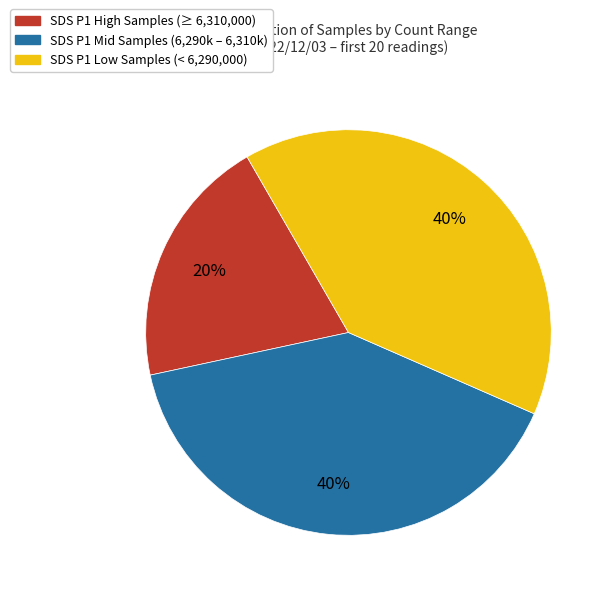

Is there any slice that represents more than half of the pie?

No